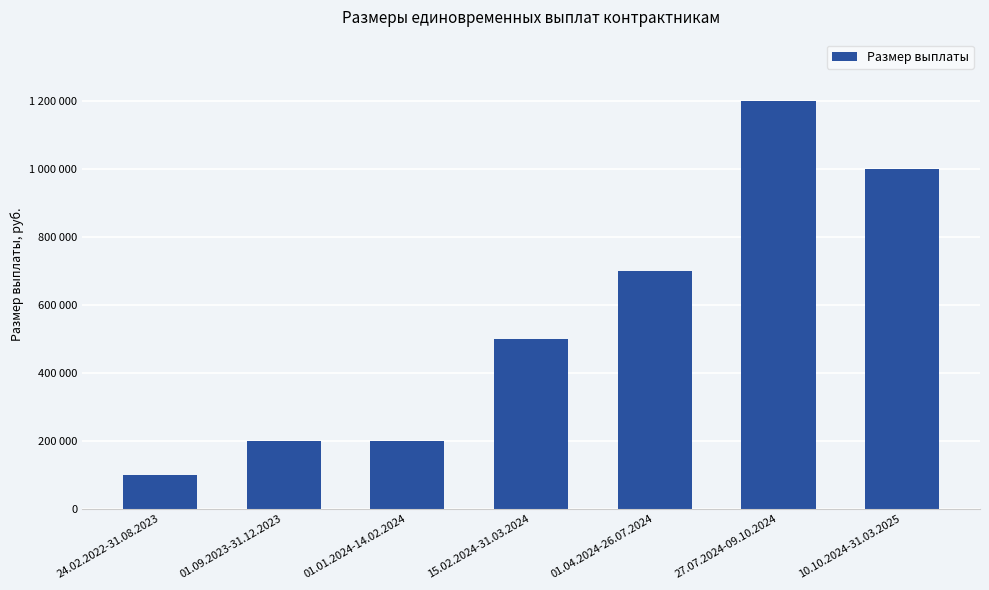

What is the sum of all values?

3900000